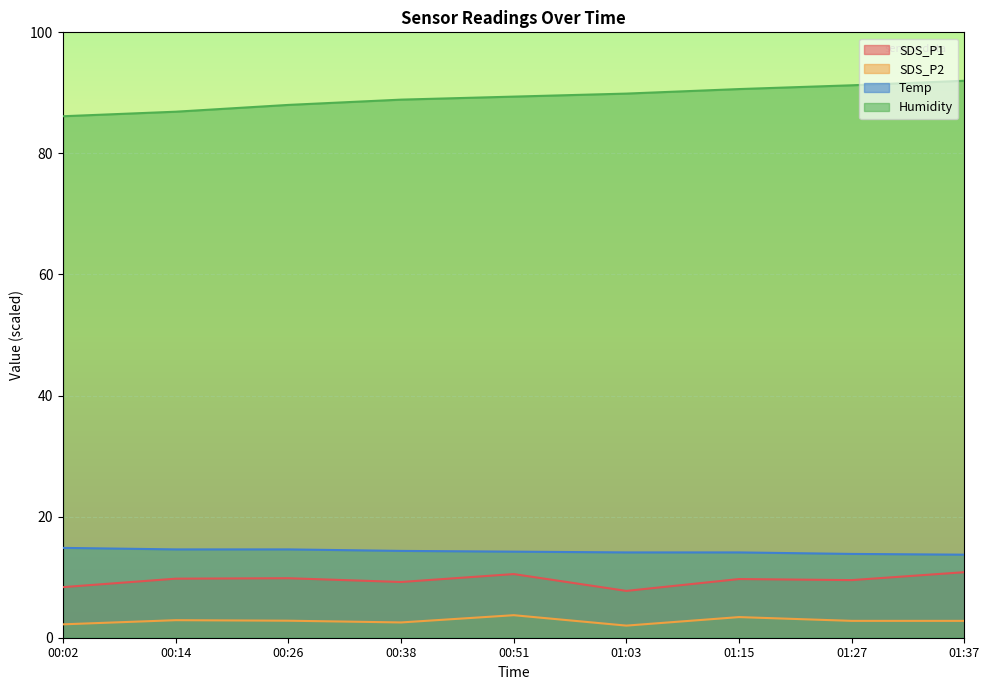

Reading left to right, what are all the values shown in this chart?

SDS_P1: 8.4	9.8	9.8	9.2	10.5	7.7	9.7	9.5	10.8
SDS_P2: 2.2	2.9	2.8	2.5	3.7	2.0	3.4	2.8	2.8
Temp: 14.8	14.6	14.6	14.3	14.2	14.1	14.1	13.8	13.7
Humidity: 86.1	86.9	88.0	88.9	89.4	89.9	90.6	91.3	92.0